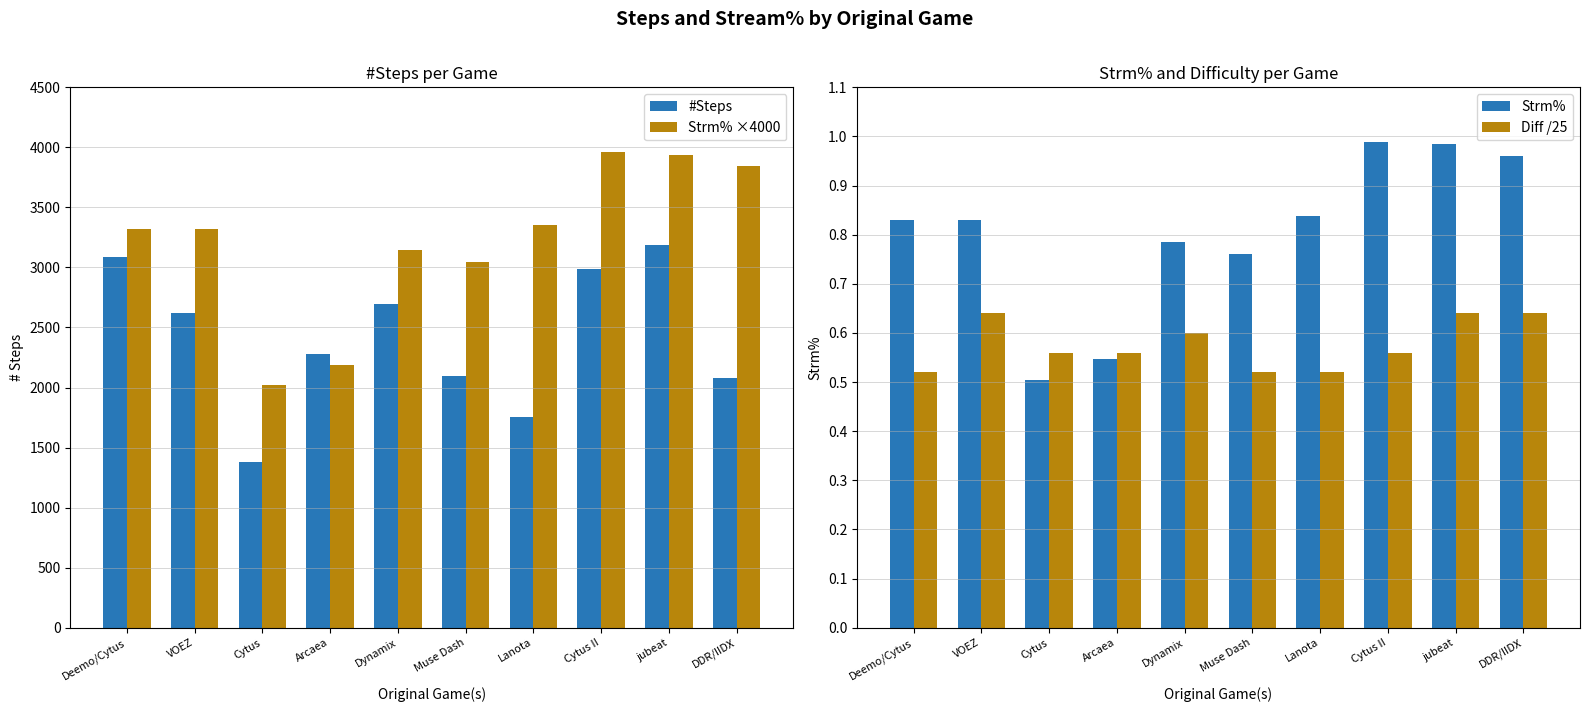

Which series has the largest range (max minus min)?

Strm% ×4000